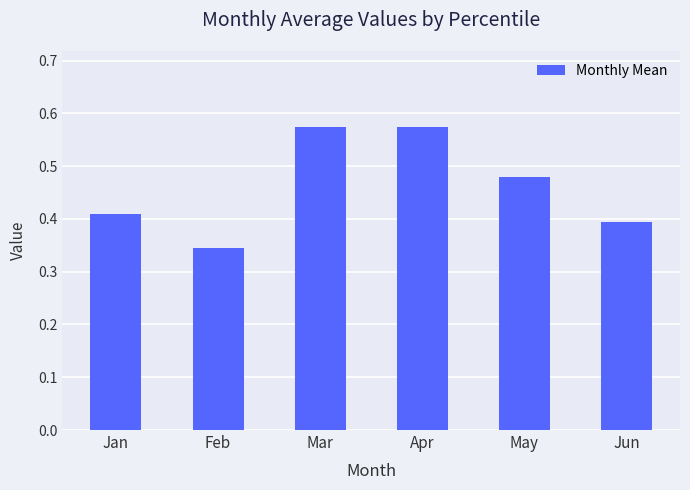

Between Jan and Feb, which is larger?

Jan